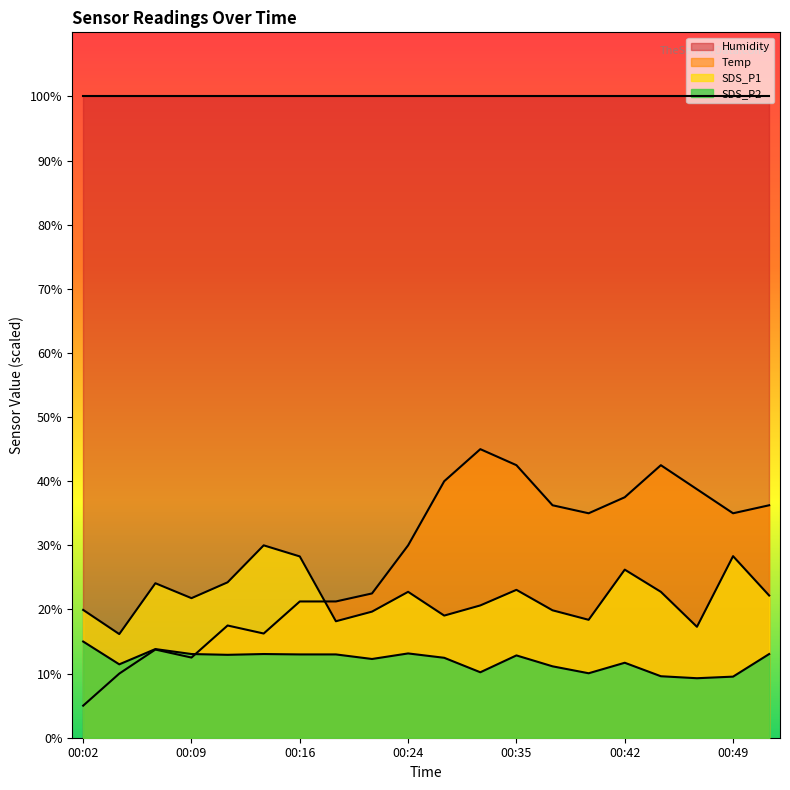

What is the lowest value of the SDS_P2 series?

9.3